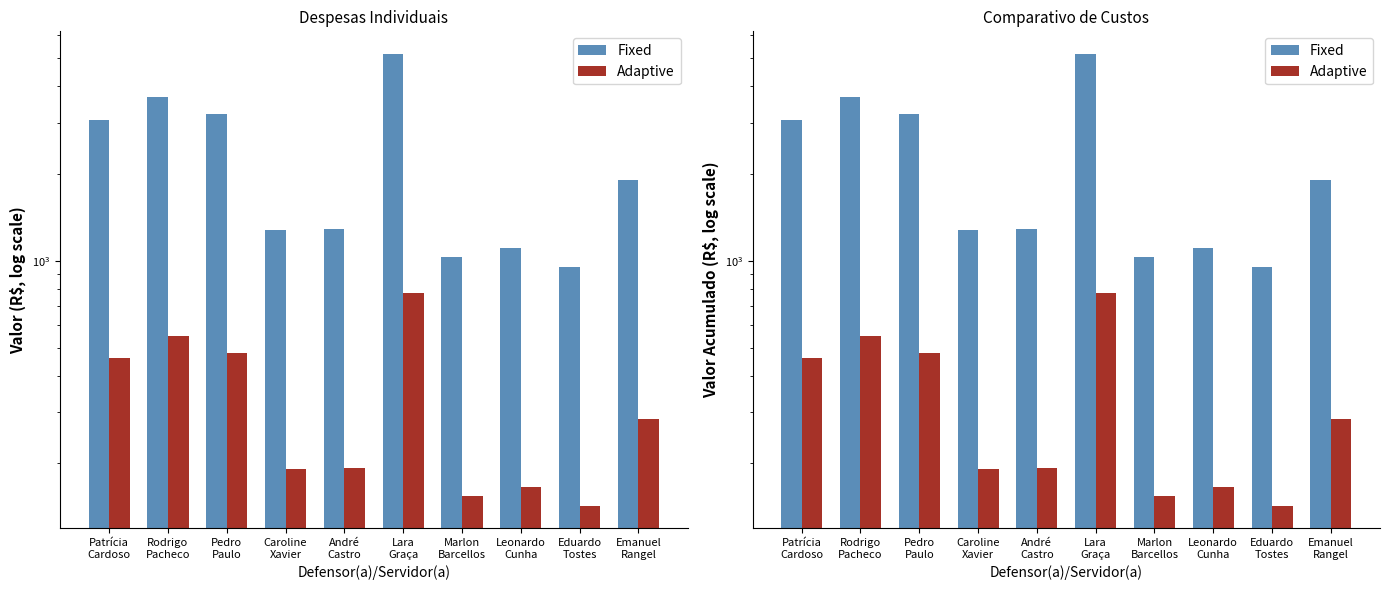

Reading left to right, list all the values displayed in this chart.

Fixed: 3075.4	3675.4	3202.7	1277.8	1287.6	5181.0	1029.3	1108.3	952.3	1901.6
Adaptive: 461.3	551.3	480.4	191.7	193.1	777.2	154.4	166.3	142.8	285.2